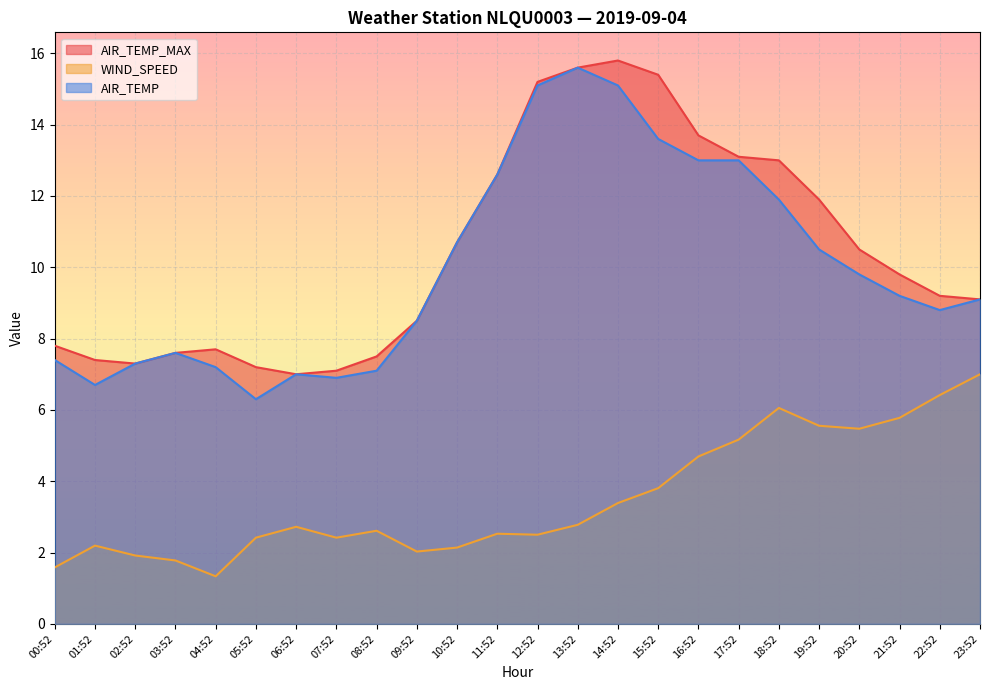

True or false: WIND_SPEED and AIR_TEMP_MAX intersect in this chart.

False